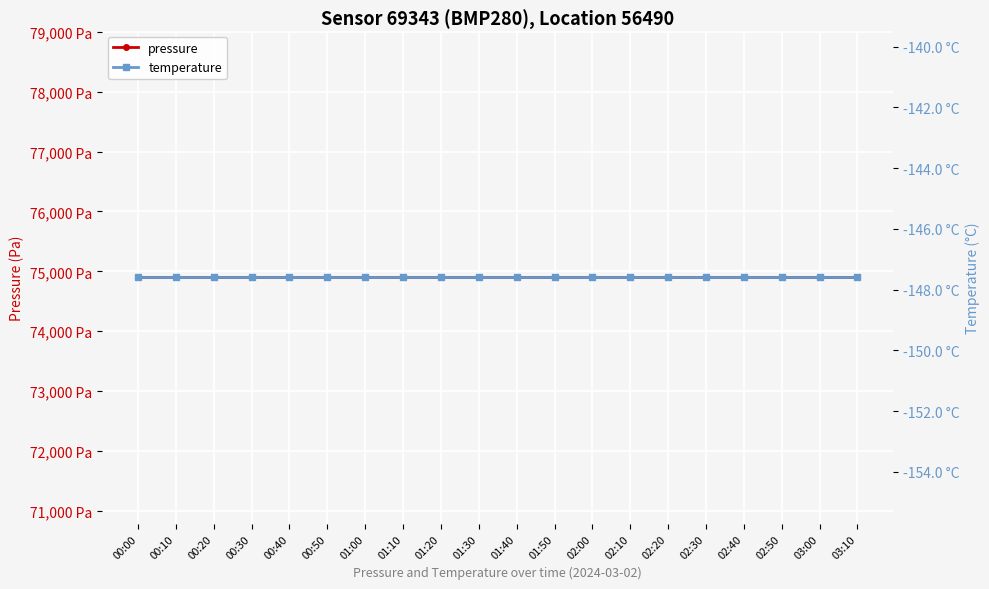

What is the value of the temperature point at the 17th from the left?

-147.6